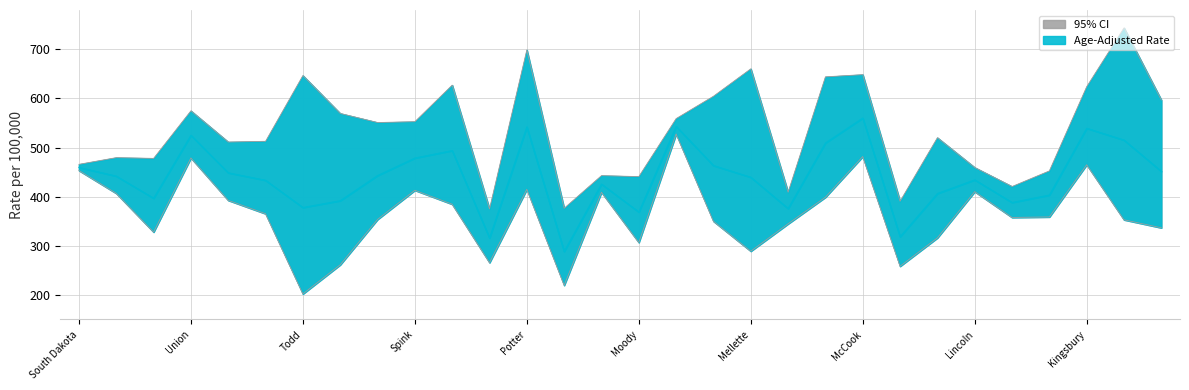

List the series in order of their overall mean, highest first.

Upper CI, Age-Adjusted Rate, Lower CI